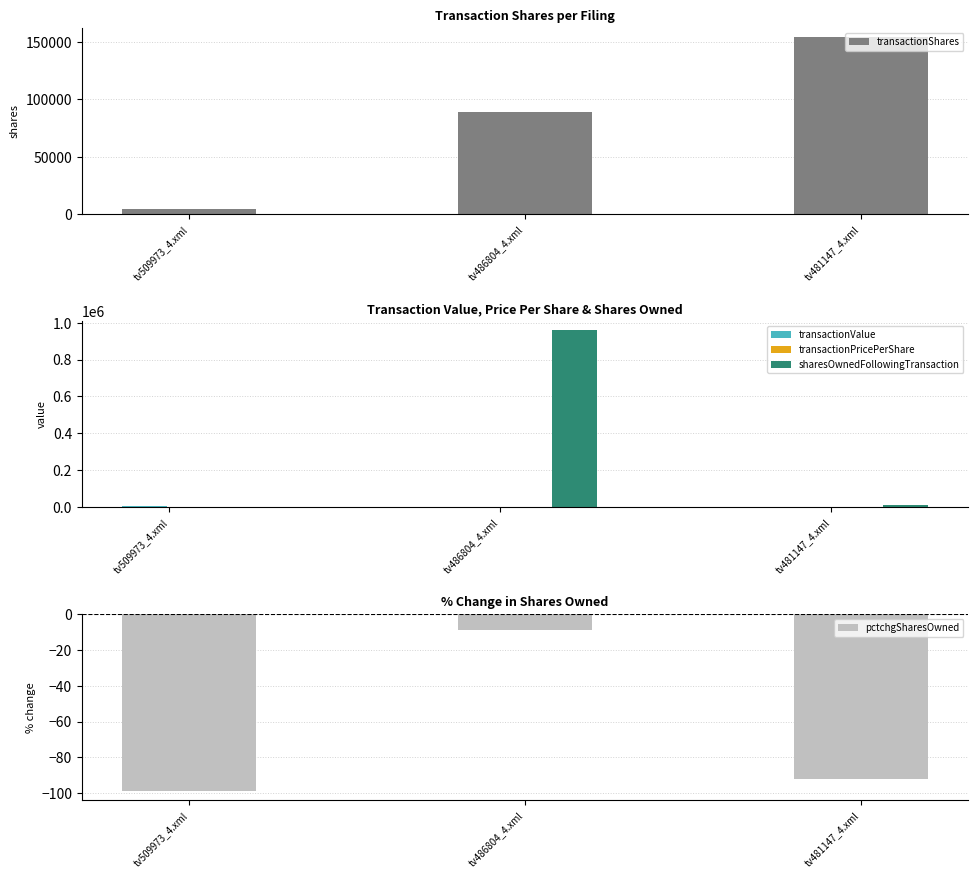

What is the maximum value for pctchgSharesOwned?

-9.0